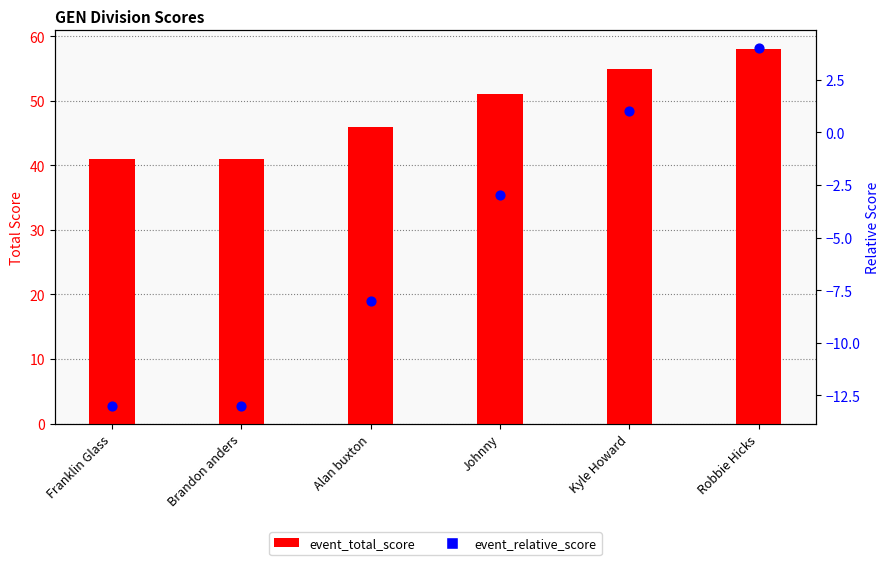

Which series contains the highest Y value?

event_total_score